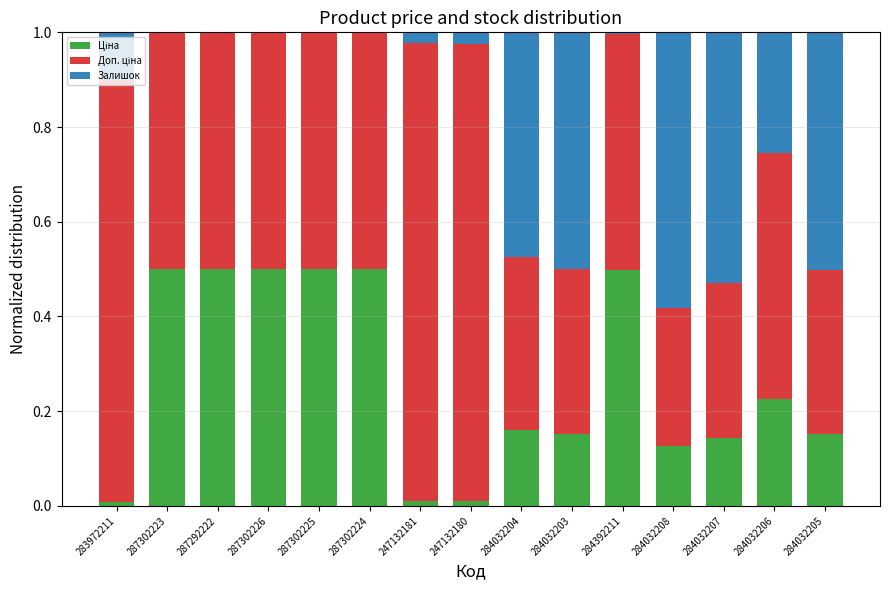

Between 284032204 and 284032205, which is larger?

284032204